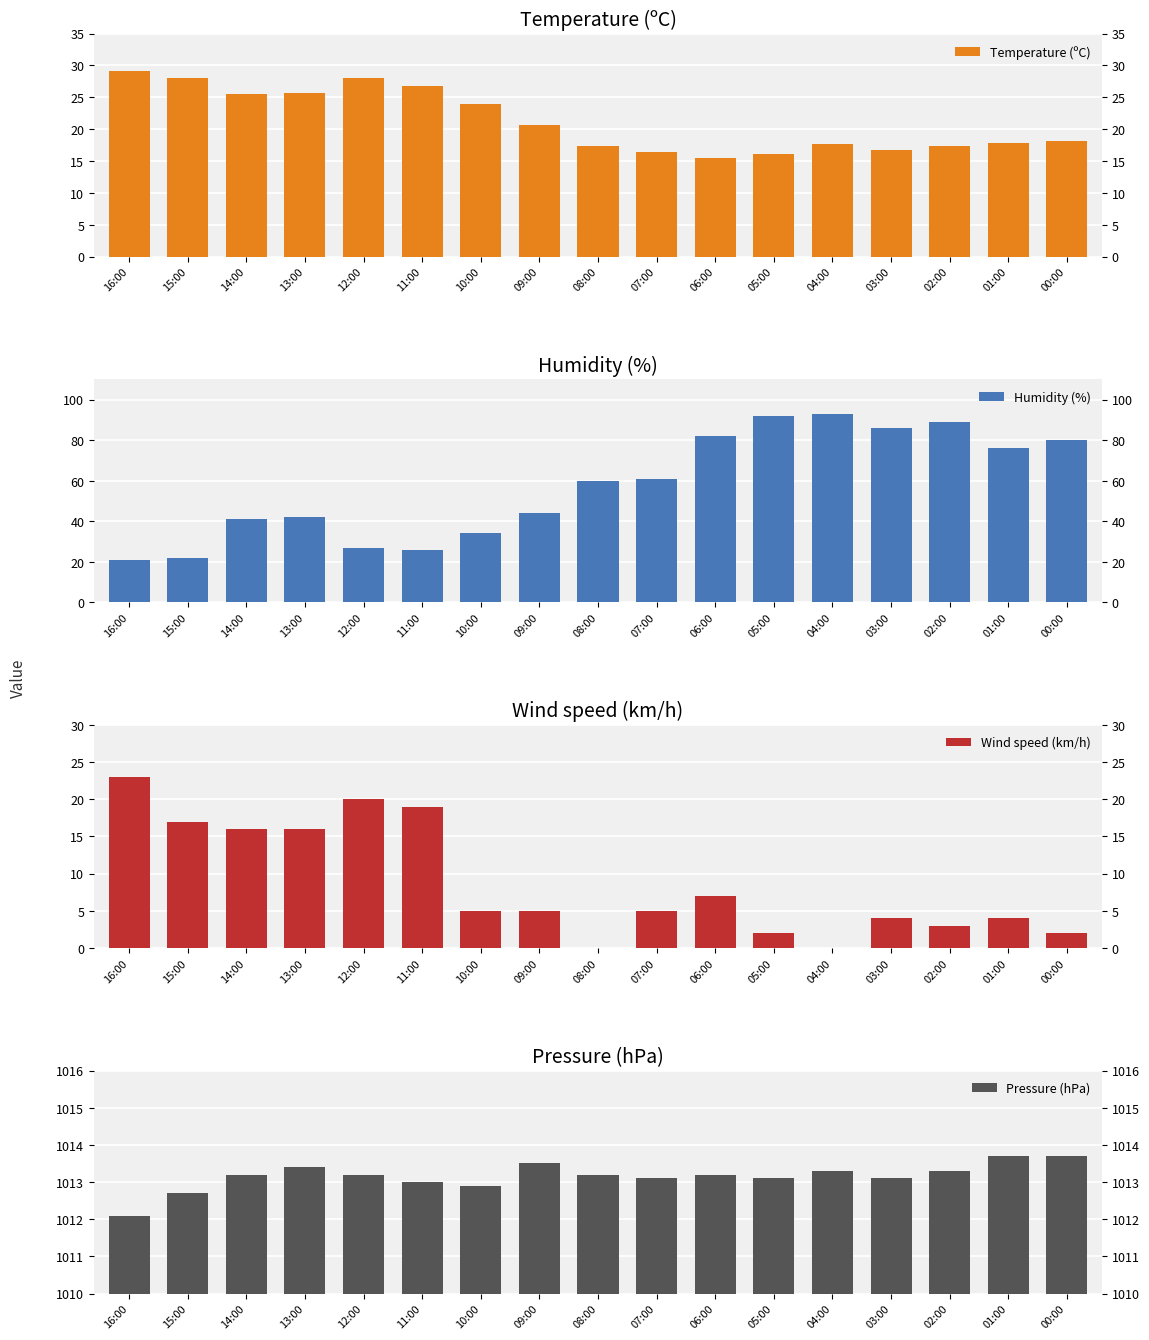

Which series has the largest total across all categories?

Pressure (hPa)